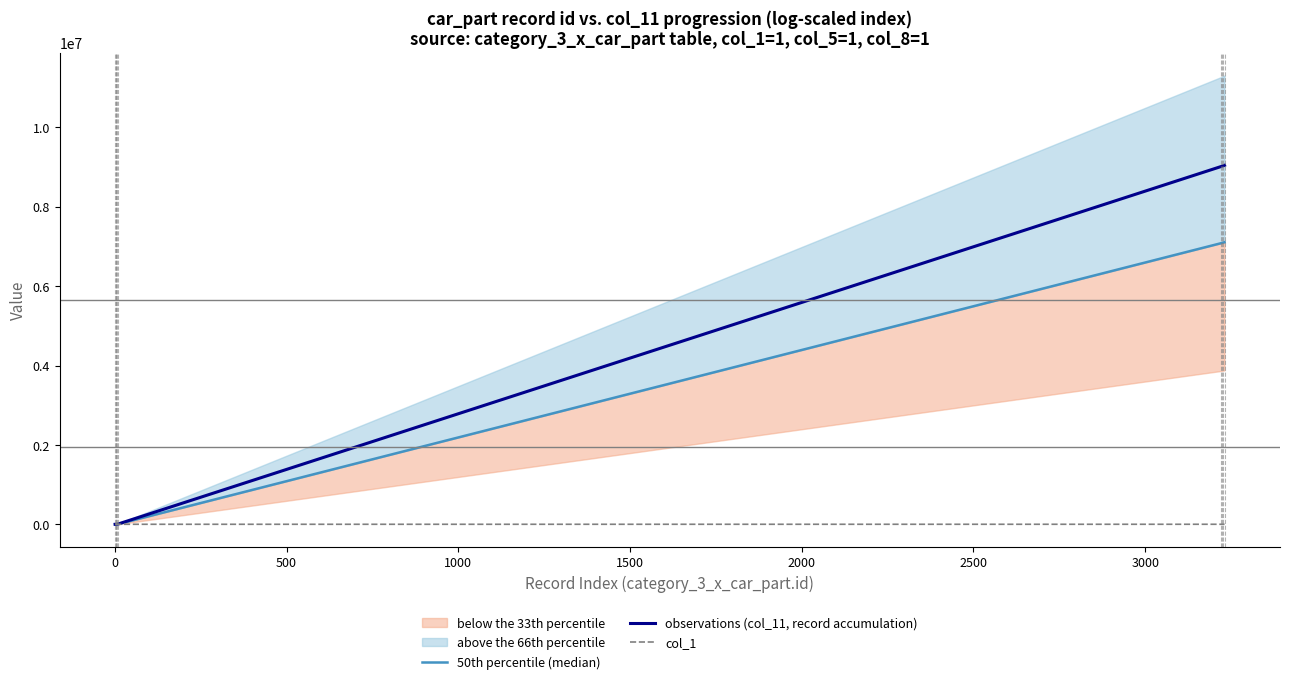

What is the maximum value for observations (col_11, record accumulation)?

9046716.8